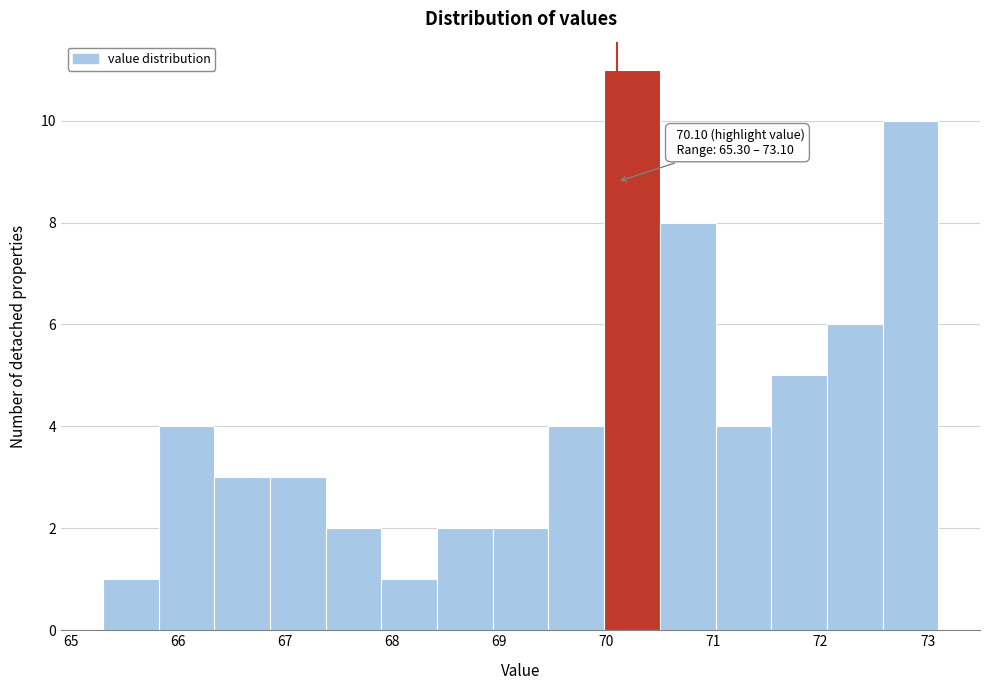

Which range on the x-axis has the tallest bar?

69.98 to 70.50